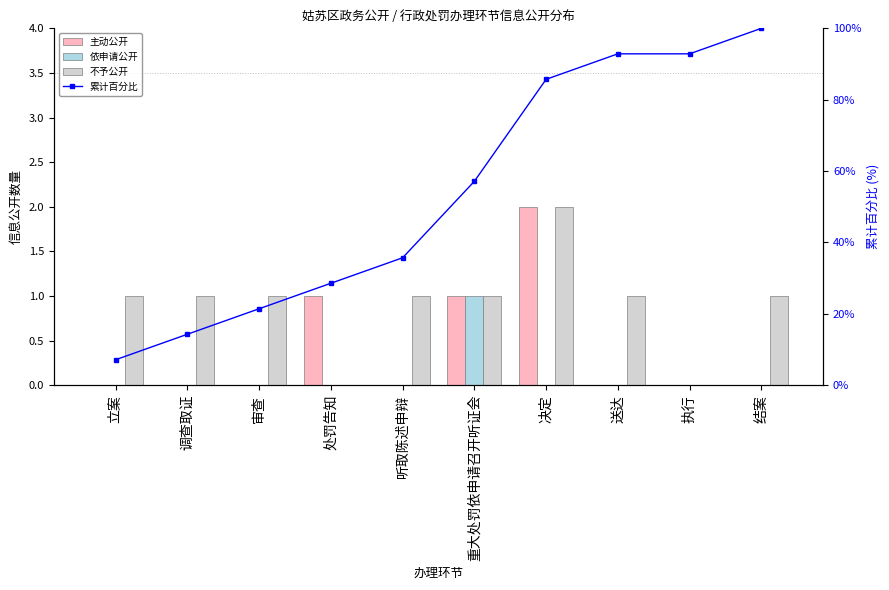

What is the difference between the highest and lowest values at 立案?

7.1